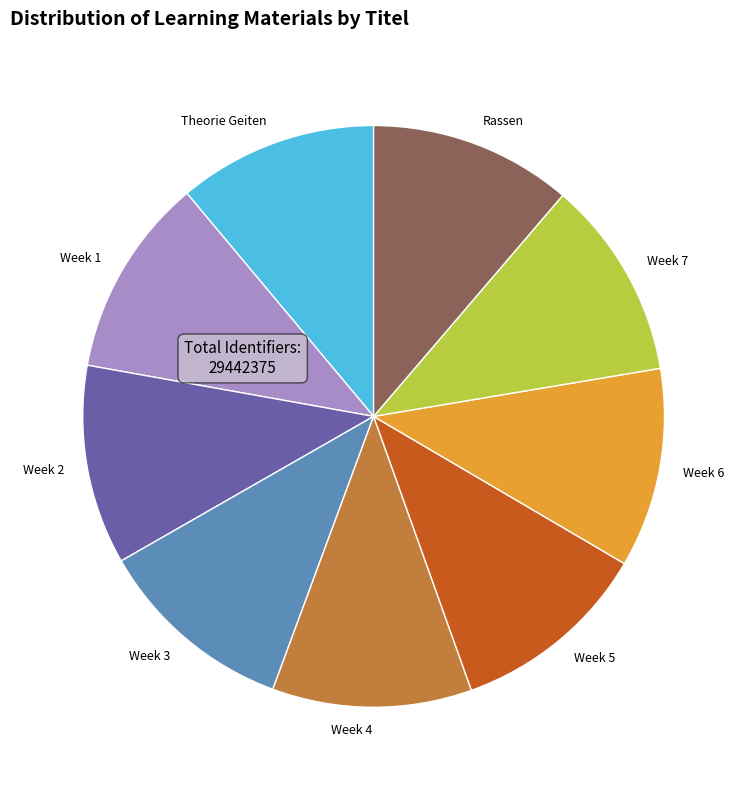

Count the number of slices in the pie.

9